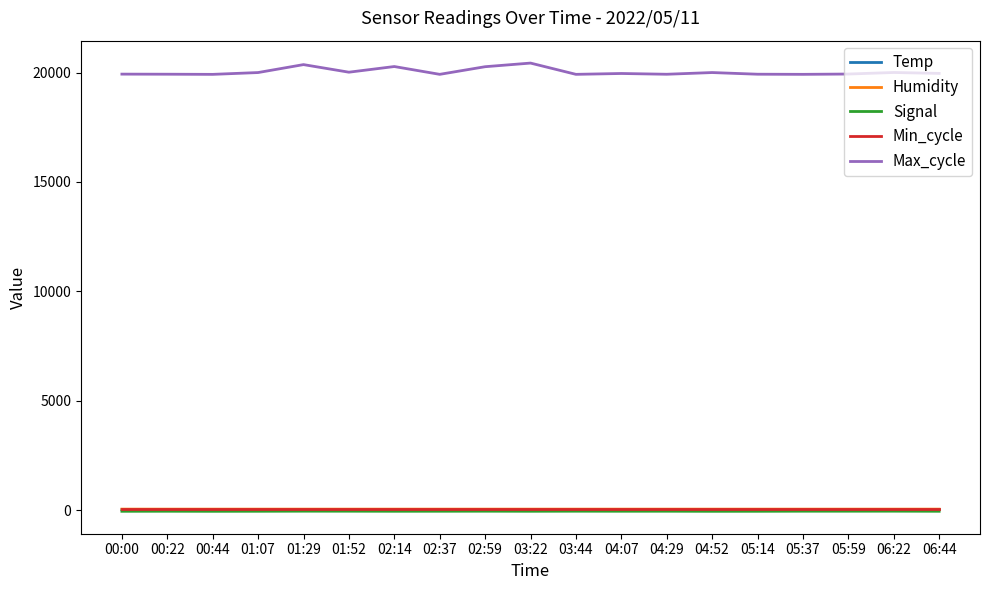

Count the number of categories in the chart.

19